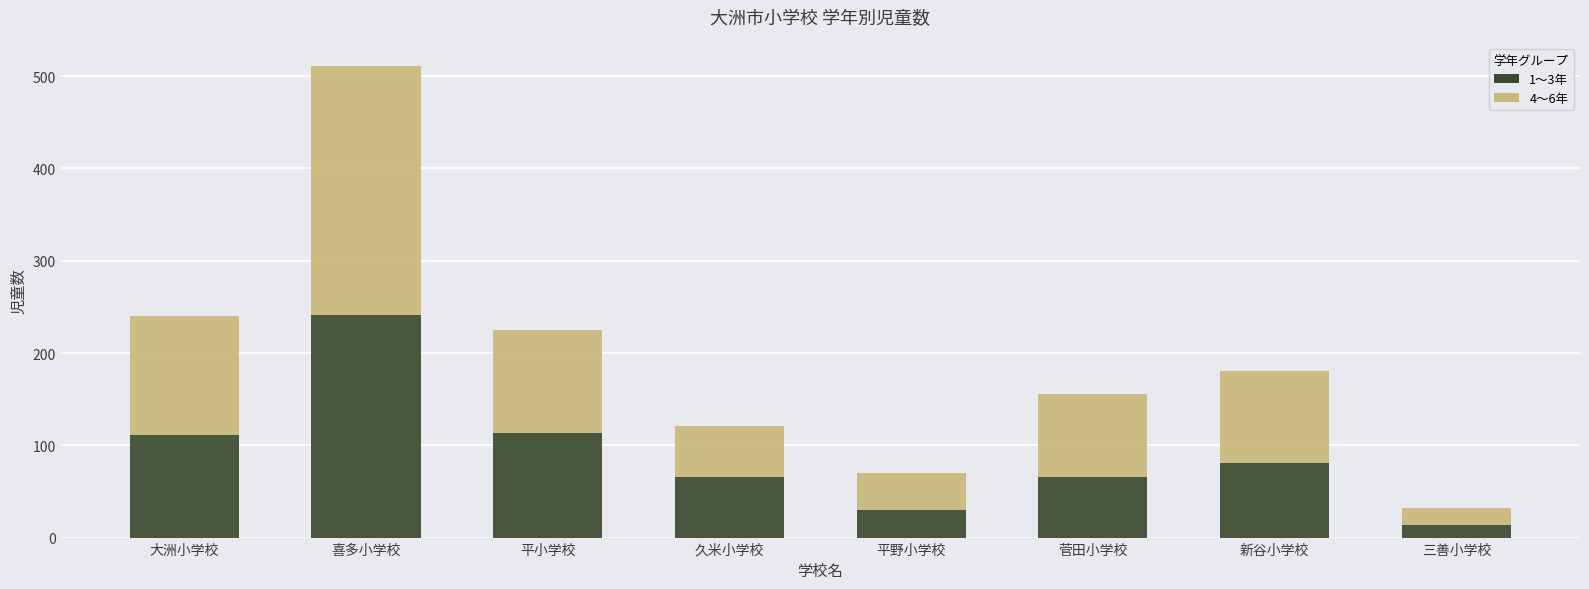

How many bars are there in total?

8